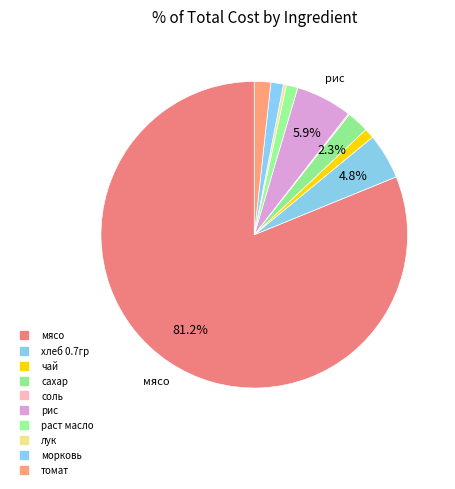

To the nearest percent, what is the difference between the мясо and сахар slice percentages?

79%